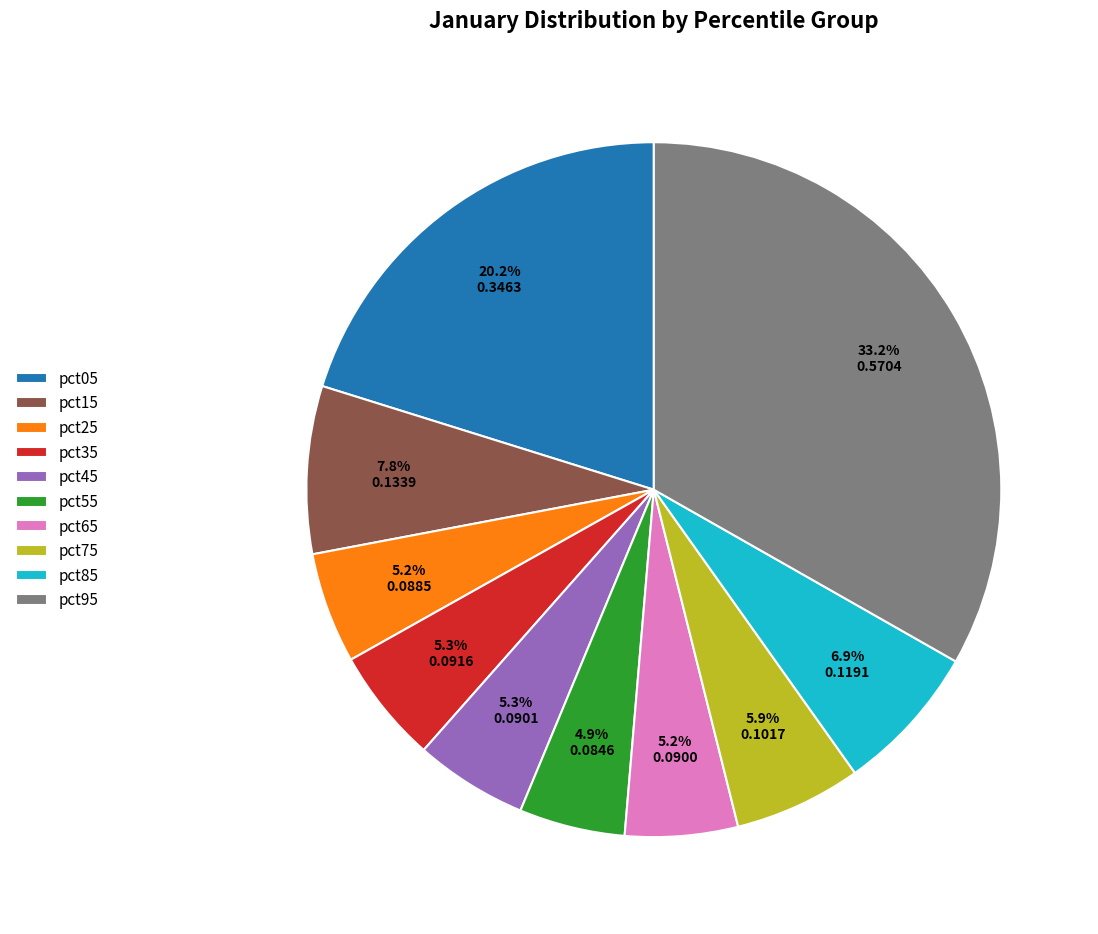

To the nearest percent, what is the average slice percentage?

10%